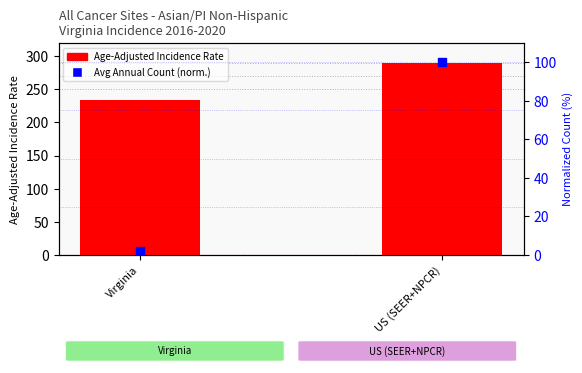

What is the total value across all series at US (SEER+NPCR)?

390.3